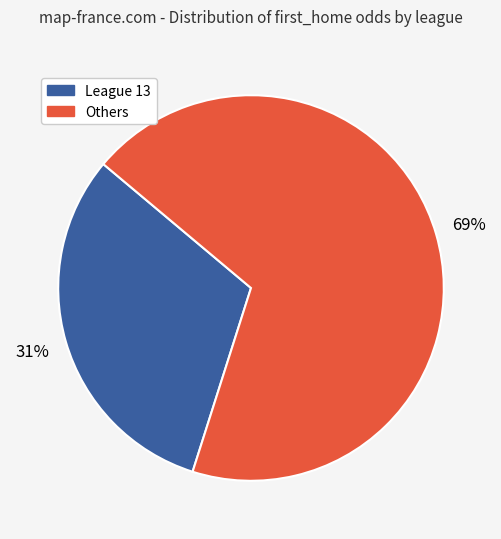

Is there any slice that represents more than half of the pie?

Yes